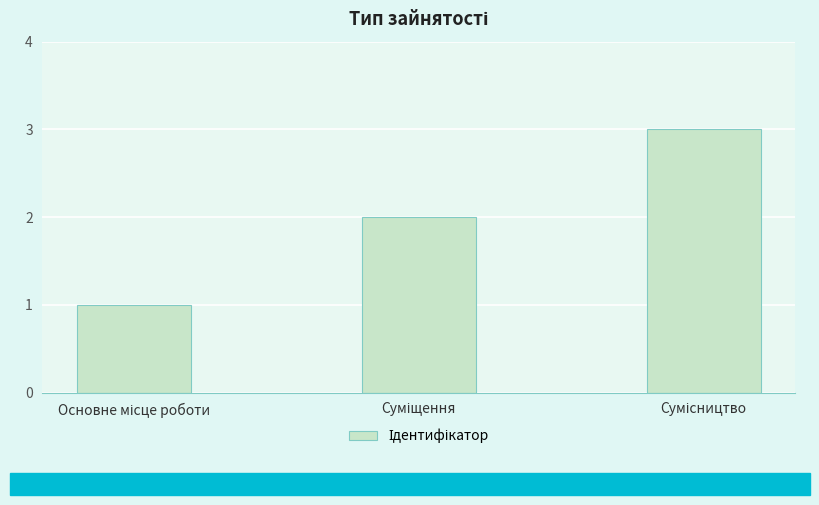

What is the greatest value displayed?

3